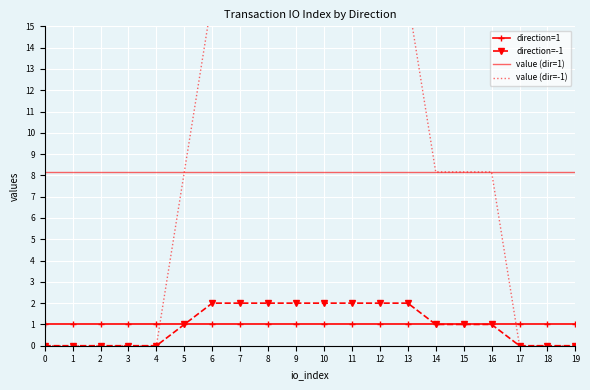

Is it true that value (dir=1) equals 4.6 at 8?

False